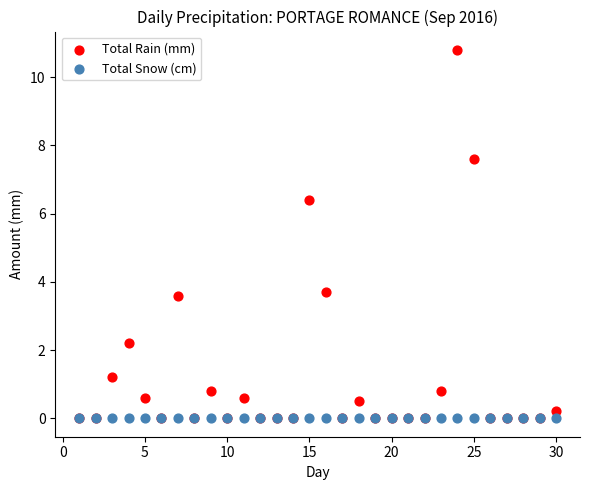

What are all the series names shown in the legend?

Total Rain (mm), Total Snow (cm)